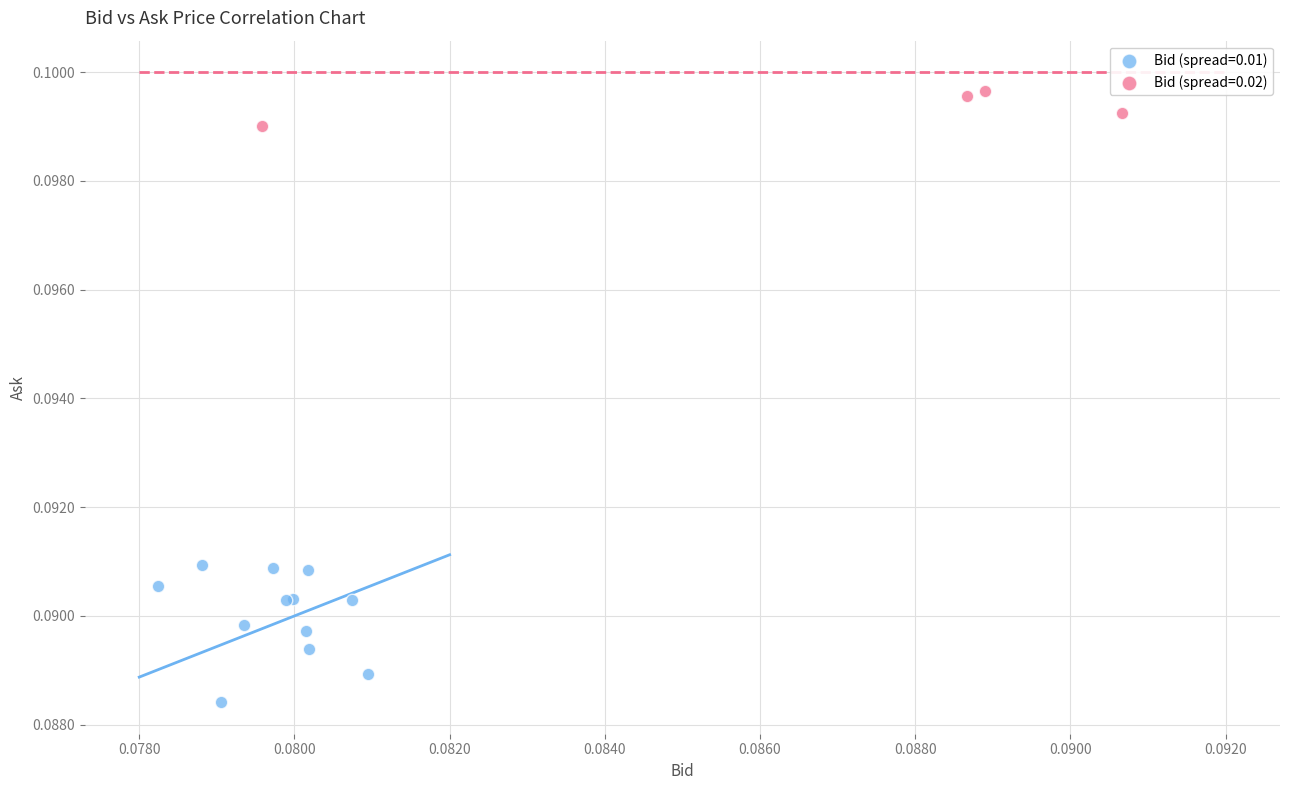

Which series has the largest Y range (max minus min)?

Bid (spread=0.01)